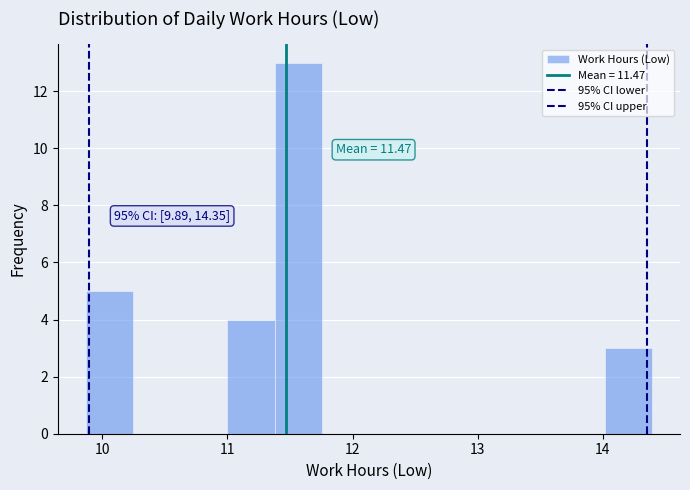

Read against the x-axis, roughly where is the centre of the tallest bar?

11.6